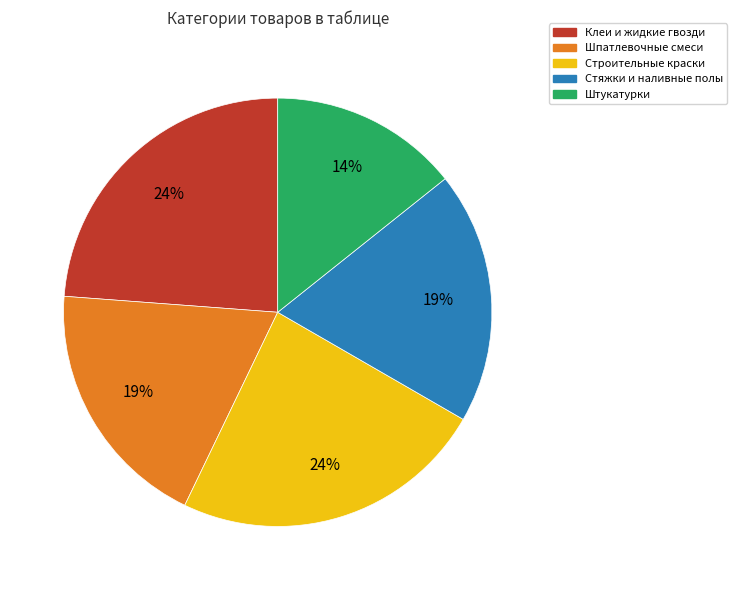

Between Шпатлевочные смеси and Клеи и жидкие гвозди, which is larger?

Клеи и жидкие гвозди